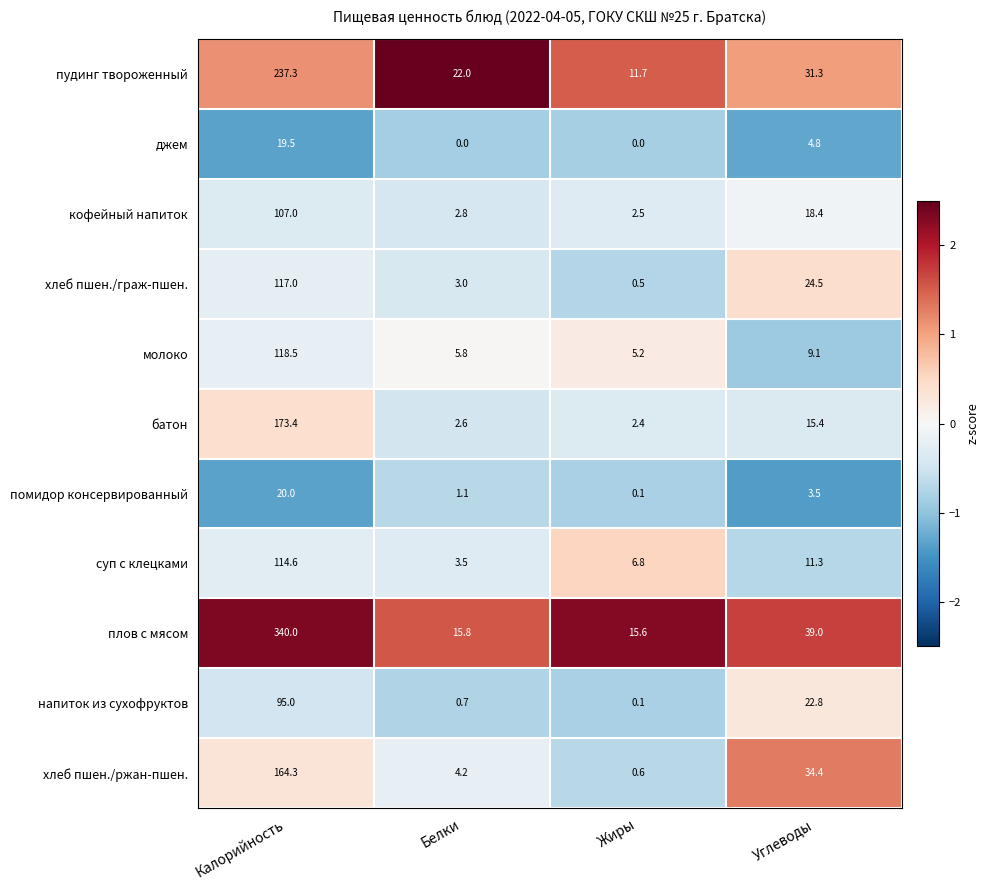

What is the difference between the хлеб пшен./граж-пшен. values at Белки and Жиры?

2.5